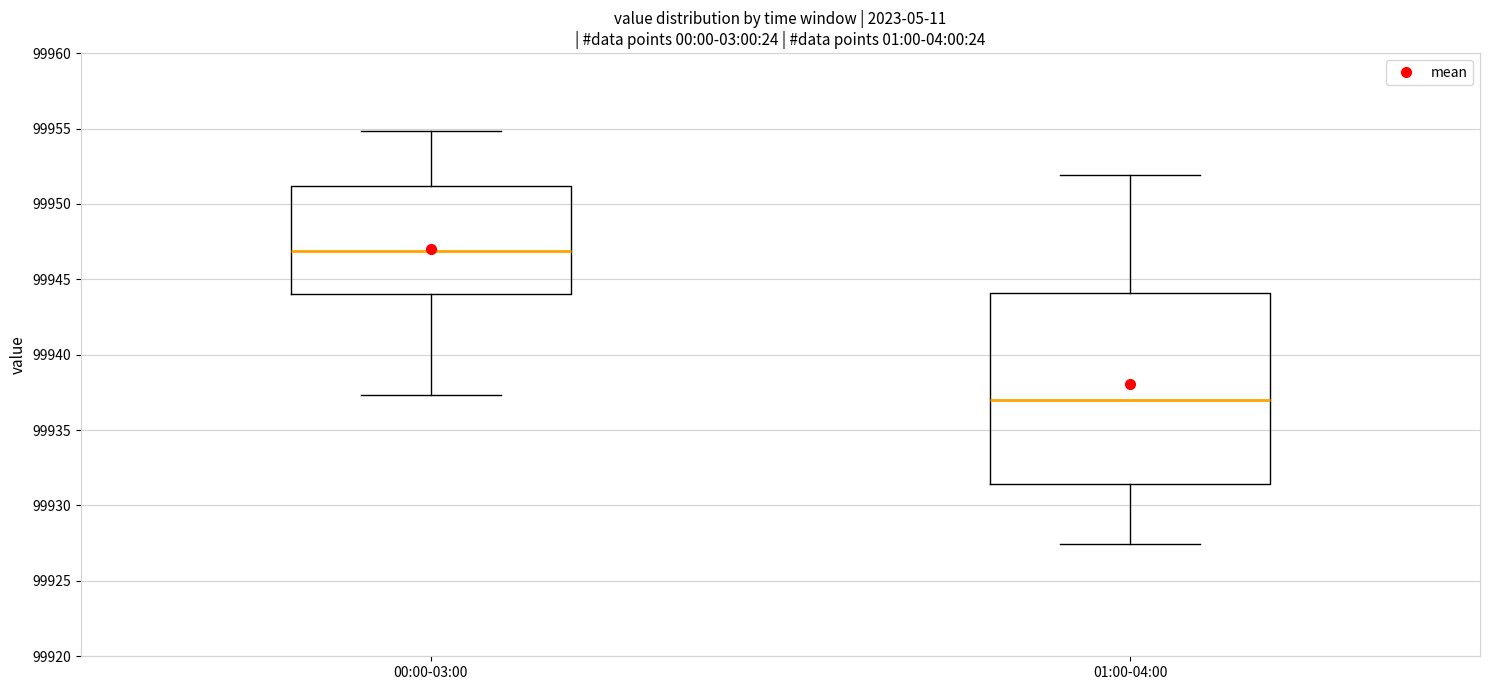

Which box is the tallest, from its lower edge to its upper edge?

01:00-04:00